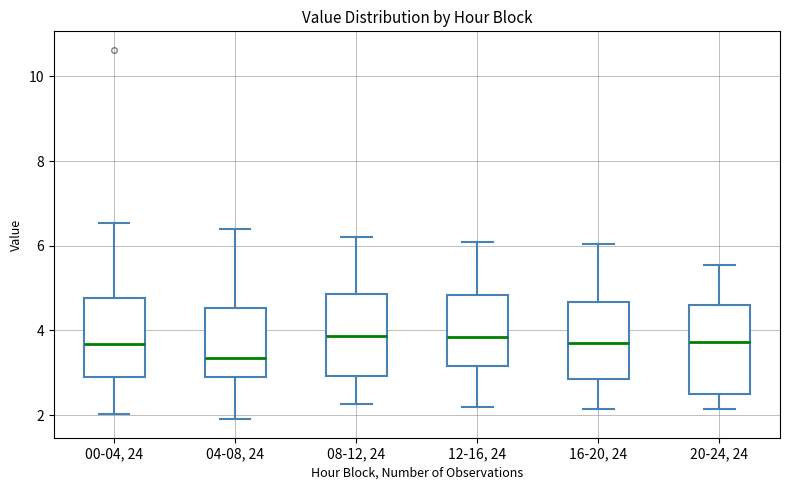

Reading left to right, transcribe this box plot: for each box, give where its median line is, the range the box spans, and where its two whiskers end, as read against the y-axis. The values are not printed on the chart, so give them approximately, as read against the axis.

00-04, 24: median 3.6, box 3.0 to 4.8, whiskers 2.0 to 6.6
04-08, 24: median 3.4, box 2.8 to 4.6, whiskers 2.0 to 6.4
08-12, 24: median 3.8, box 3.0 to 4.8, whiskers 2.2 to 6.2
12-16, 24: median 3.8, box 3.2 to 4.8, whiskers 2.2 to 6.2
16-20, 24: median 3.8, box 2.8 to 4.6, whiskers 2.2 to 6.0
20-24, 24: median 3.8, box 2.4 to 4.6, whiskers 2.2 to 5.6